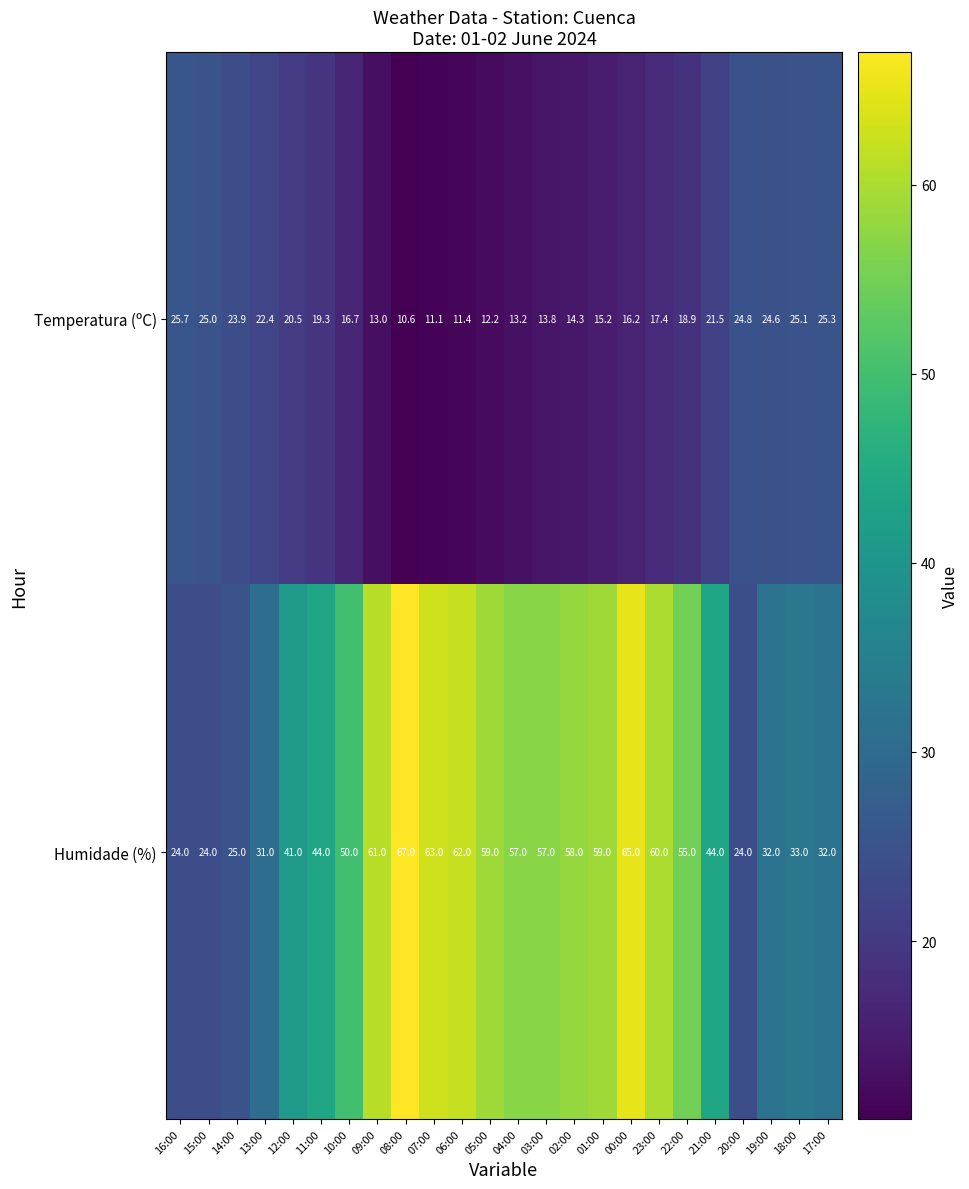

Is it true that Temperatura (ºC) equals 40.2 at 13:00?

False